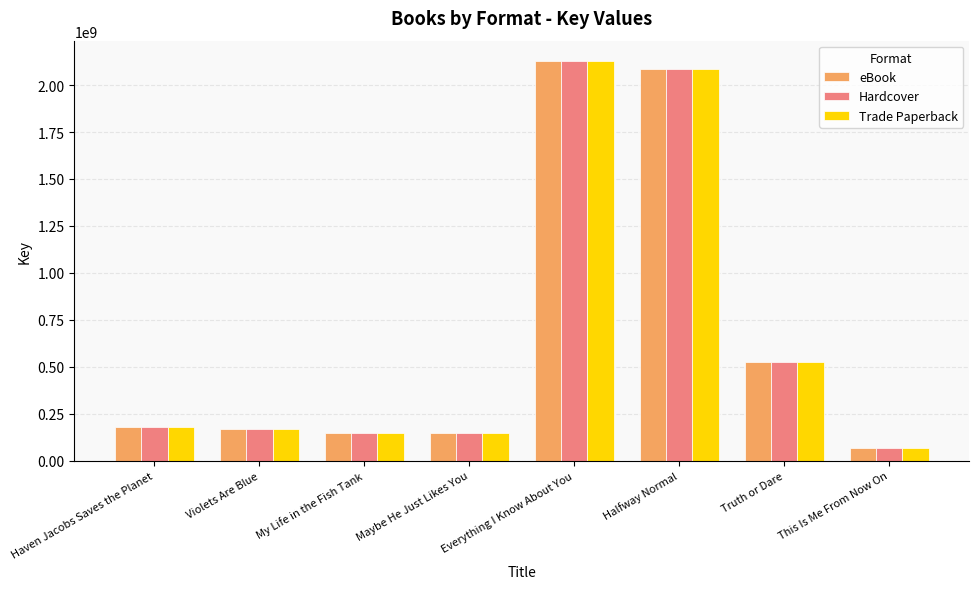

At how many categories does at least one series exceed 732667261?

2